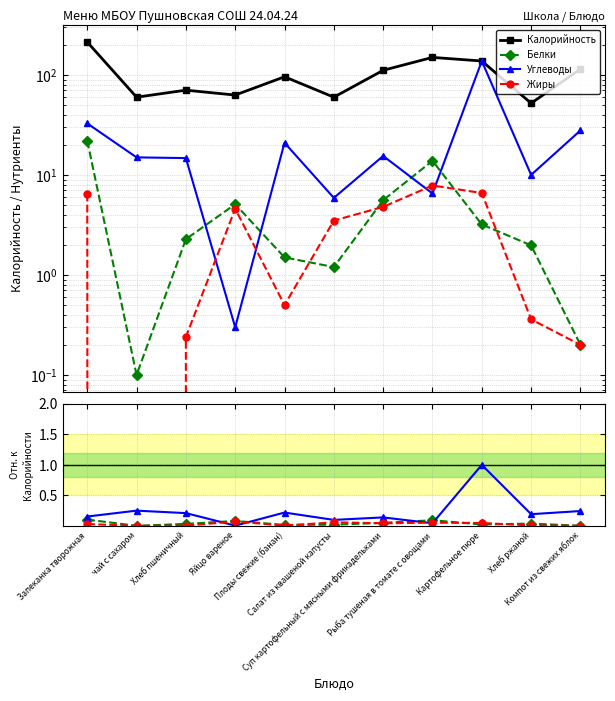

Does the chart display data point markers on the line(s)?

Yes